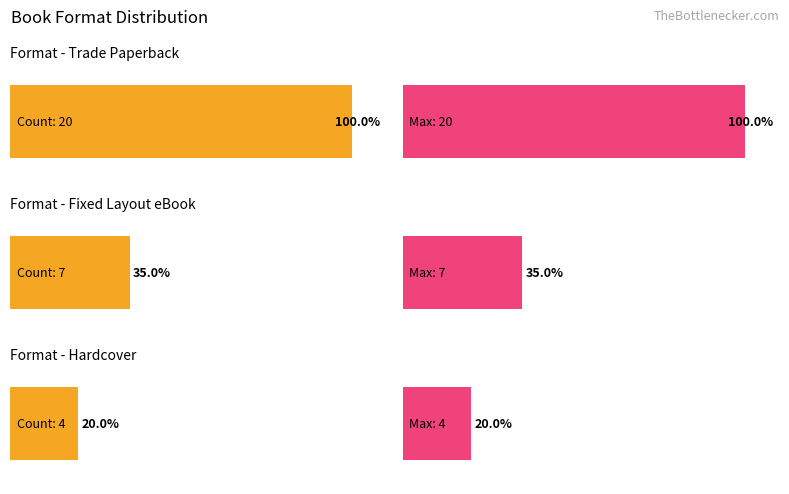

Are the bars horizontal?

Yes